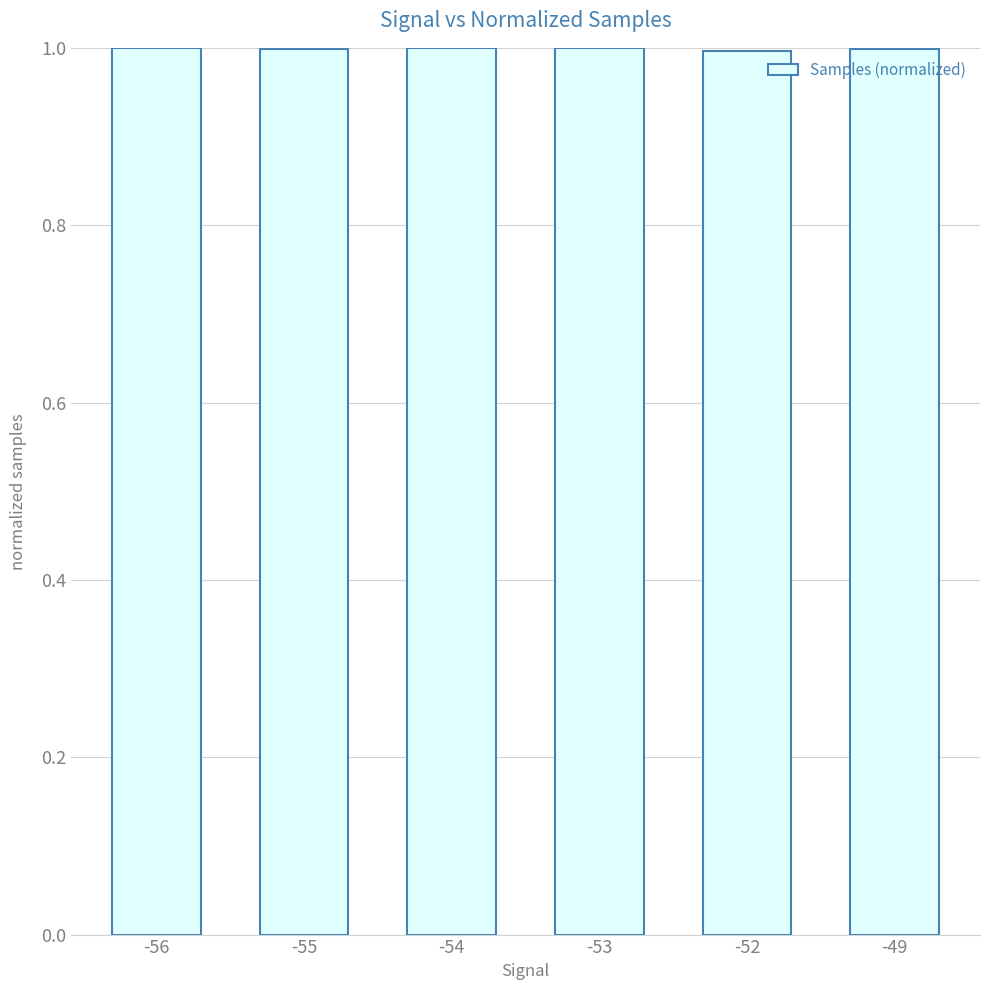

True or false: the data shows 1.0 at -56.

True